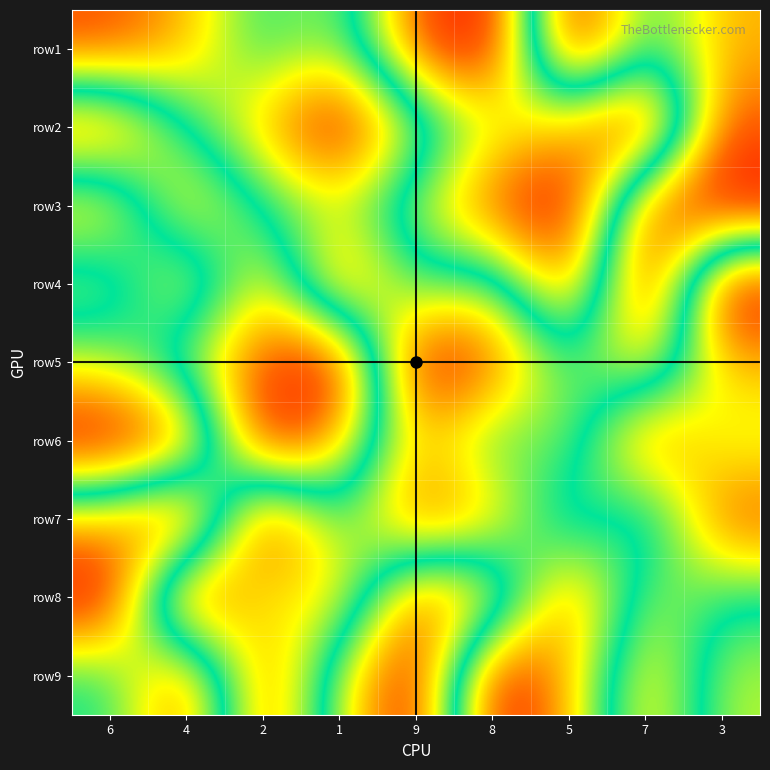

How many distinct data groups are displayed?

9